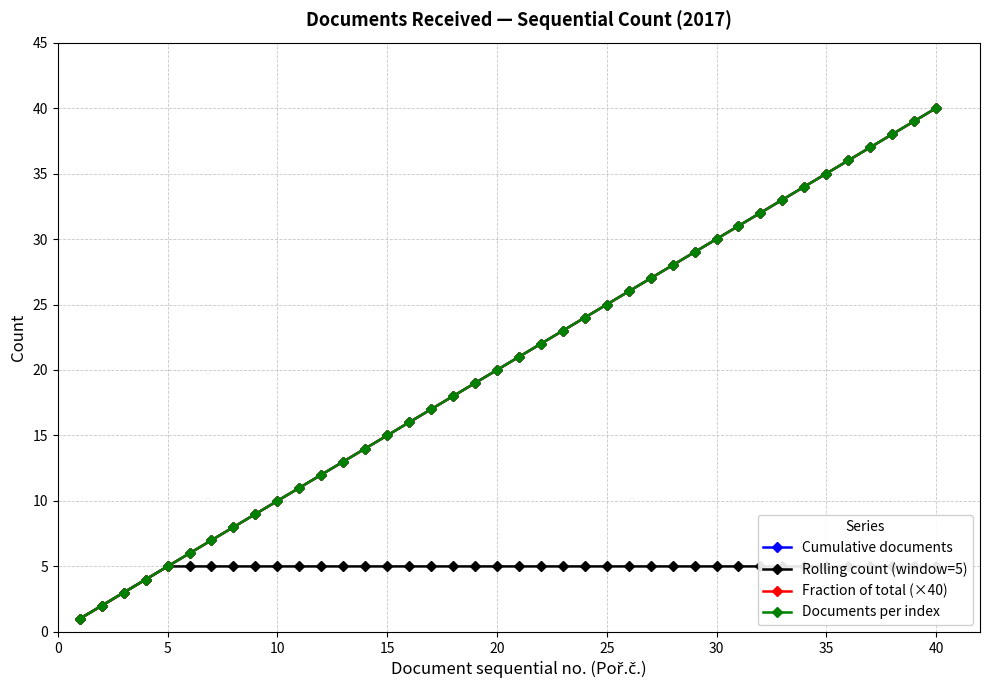

What are all the series names shown in the legend?

Cumulative documents, Rolling count (window=5), Fraction of total (×40), Documents per index